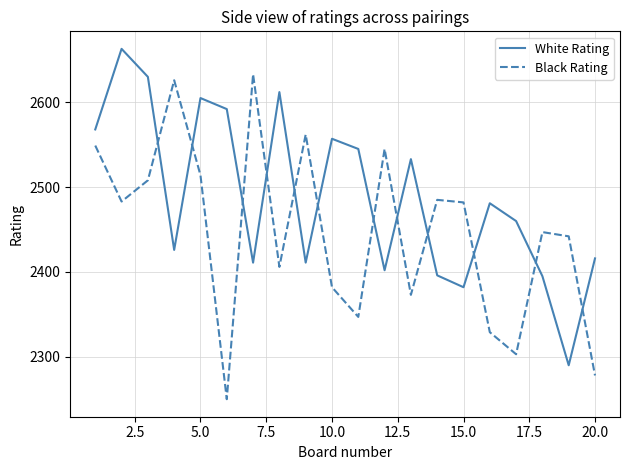

What is the sum of all White Rating values?

49775